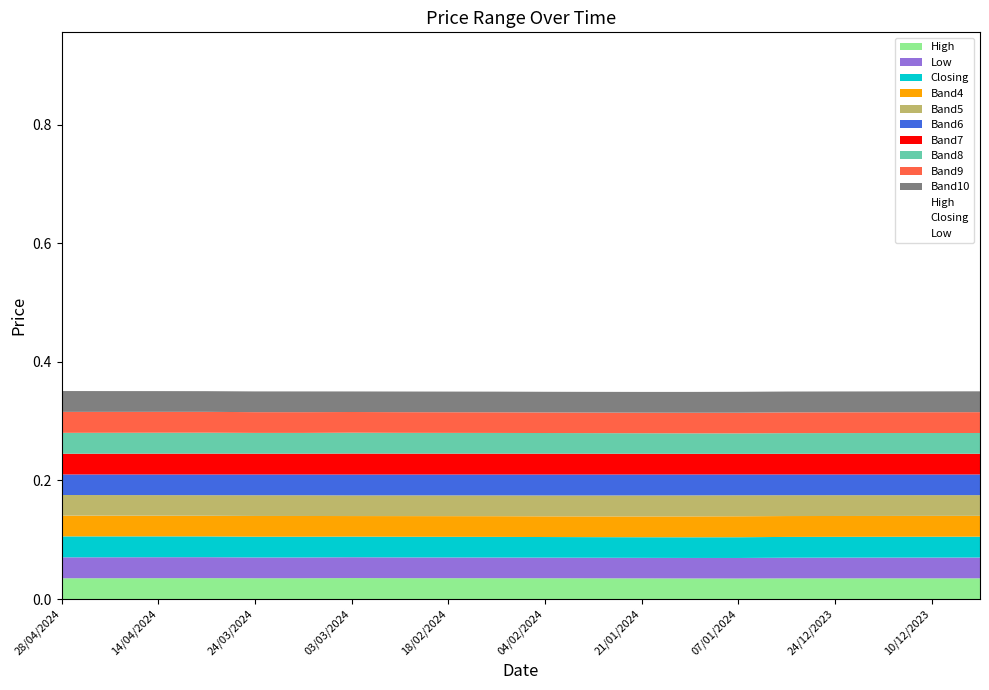

Count the High values in the range 0 to 1.

20